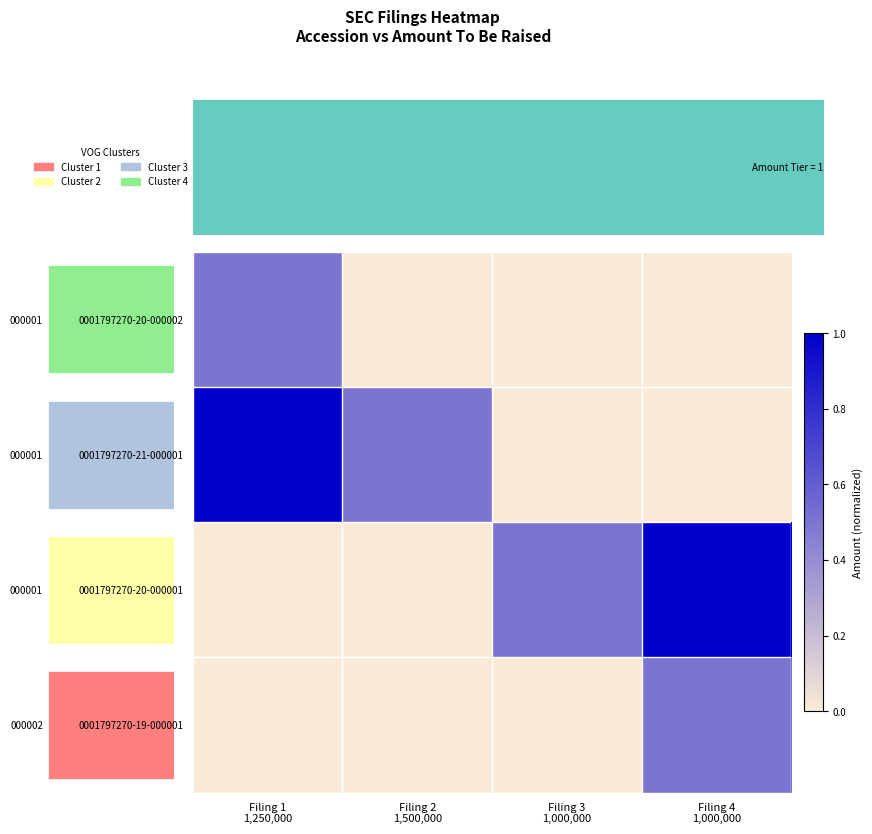

Reading right to left, list all the values displayed in this chart.

0001797270-20-000002: Filing 4
1,000,000=0.0	Filing 3
1,000,000=0.0	Filing 2
1,500,000=0.0	Filing 1
1,250,000=0.5
0001797270-21-000001: Filing 4
1,000,000=0.0	Filing 3
1,000,000=0.0	Filing 2
1,500,000=0.5	Filing 1
1,250,000=1.0
0001797270-20-000001: Filing 4
1,000,000=1.0	Filing 3
1,000,000=0.5	Filing 2
1,500,000=0.0	Filing 1
1,250,000=0.0
0001797270-19-000001: Filing 4
1,000,000=0.5	Filing 3
1,000,000=0.0	Filing 2
1,500,000=0.0	Filing 1
1,250,000=0.0